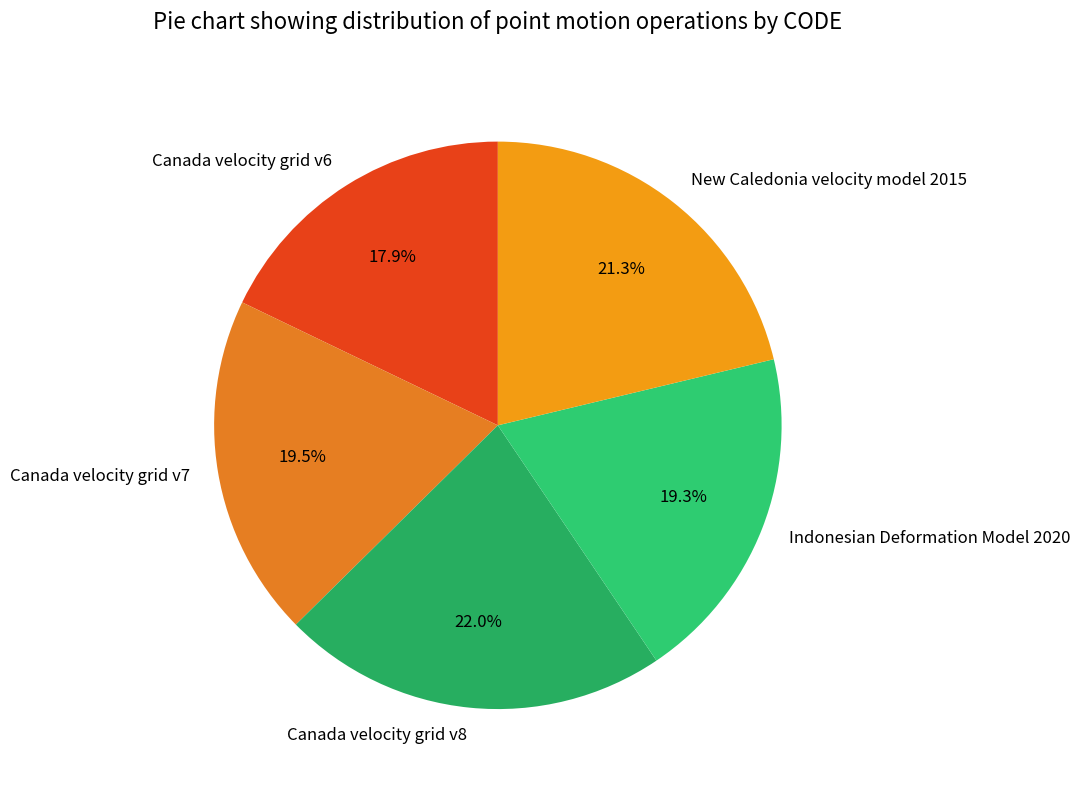

What percentage is NOT represented by Canada velocity grid v8?

78.0%